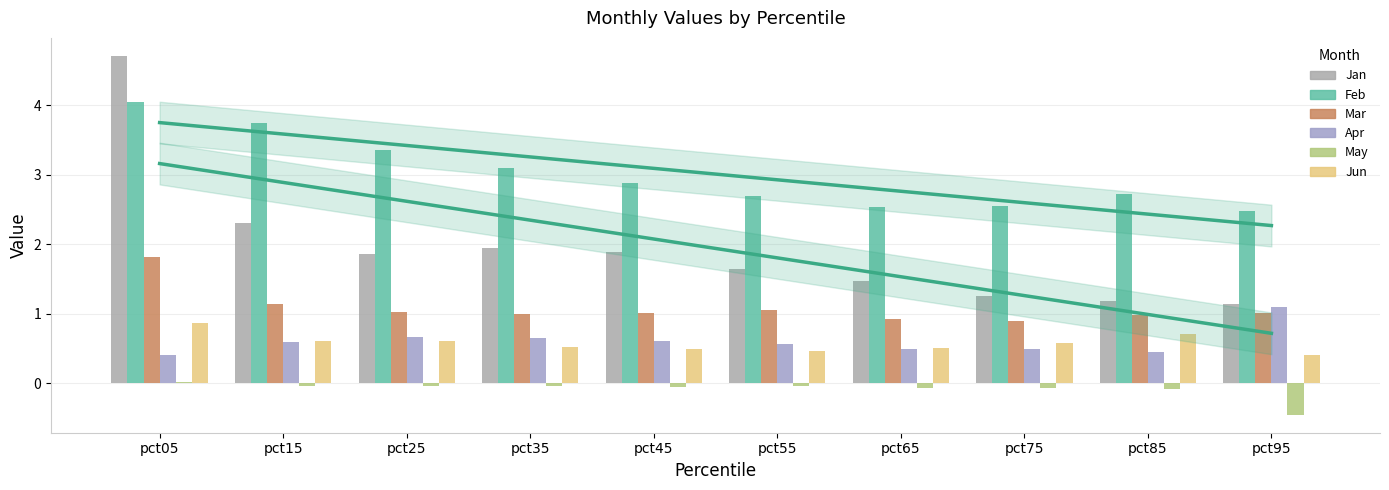

Reading right to left, what are all the values shown in this chart?

Jan: pct95=1.1	pct85=1.2	pct75=1.3	pct65=1.5	pct55=1.6	pct45=1.9	pct35=2.0	pct25=1.9	pct15=2.3	pct05=4.7
Feb: pct95=2.5	pct85=2.7	pct75=2.6	pct65=2.5	pct55=2.7	pct45=2.9	pct35=3.1	pct25=3.3	pct15=3.7	pct05=4.0
Mar: pct95=1.0	pct85=1.0	pct75=0.9	pct65=0.9	pct55=1.0	pct45=1.0	pct35=1.0	pct25=1.0	pct15=1.1	pct05=1.8
Apr: pct95=1.1	pct85=0.4	pct75=0.5	pct65=0.5	pct55=0.6	pct45=0.6	pct35=0.6	pct25=0.7	pct15=0.6	pct05=0.4
May: pct95=-0.5	pct85=-0.1	pct75=-0.1	pct65=-0.1	pct55=-0.0	pct45=-0.0	pct35=-0.0	pct25=-0.0	pct15=-0.0	pct05=0.0
Jun: pct95=0.4	pct85=0.7	pct75=0.6	pct65=0.5	pct55=0.5	pct45=0.5	pct35=0.5	pct25=0.6	pct15=0.6	pct05=0.9